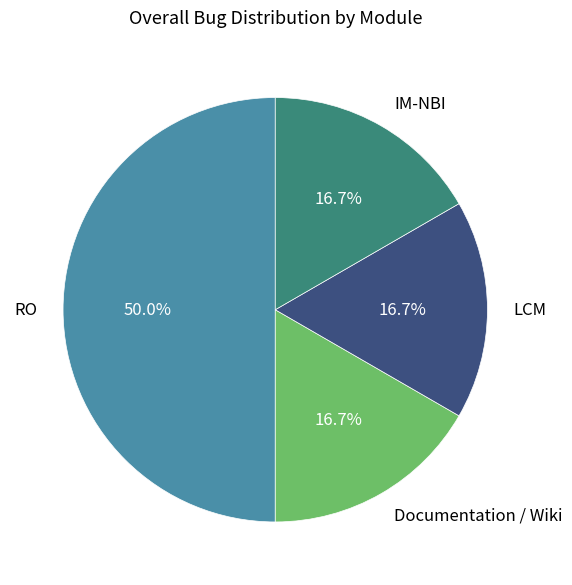

Approximately how many times larger is the value at LCM compared to Documentation / Wiki?

1.0